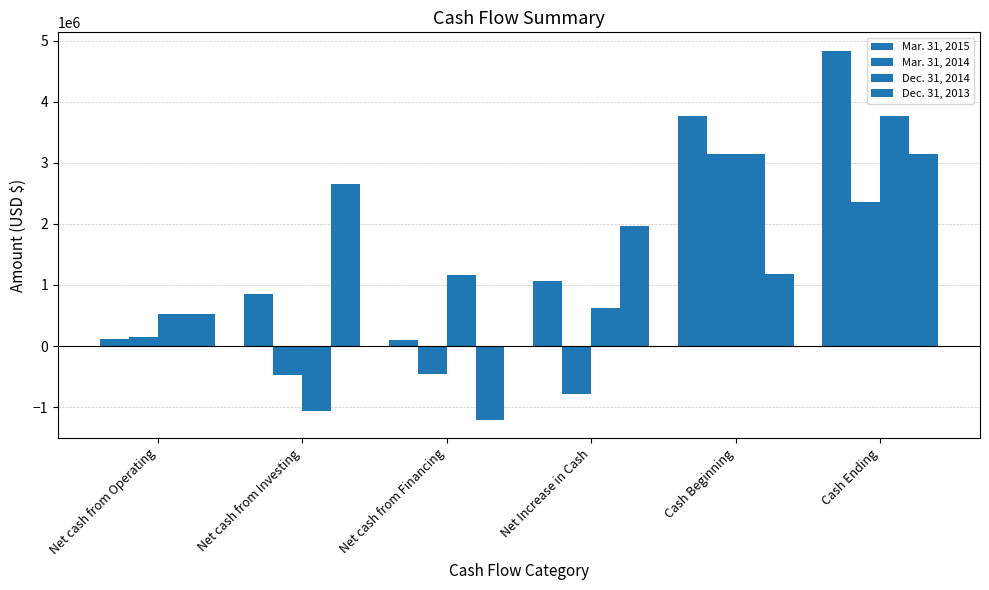

What is the value of the Dec. 31, 2014 bar at the 5th from the left?

3143377